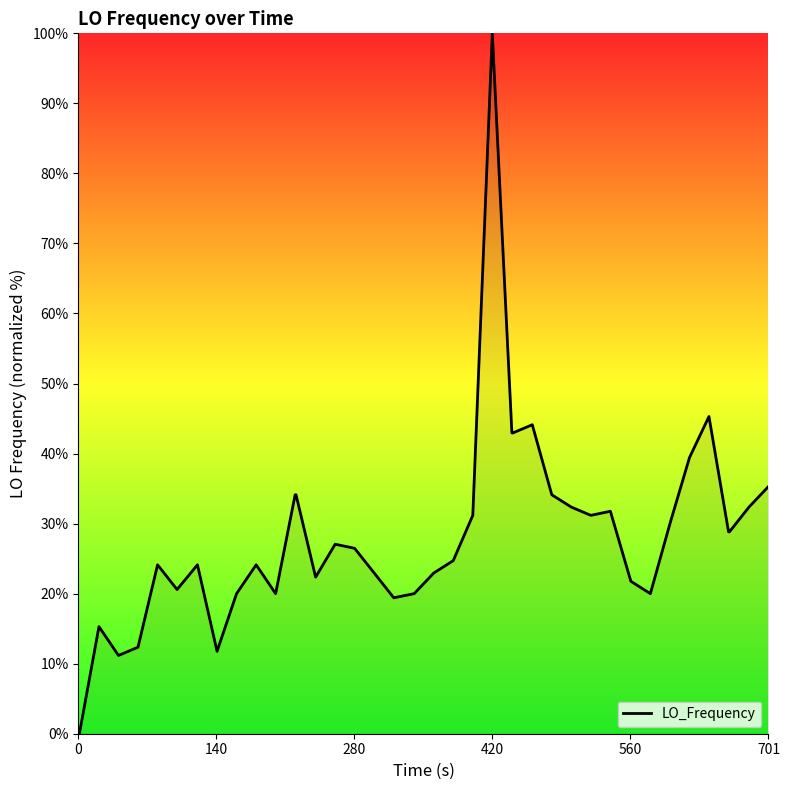

Reading left to right, extract all data points from this chart.

0.0	0.0	15.3	11.2	12.4	24.1	20.6	24.1	11.8	20.0	24.1	20.0	34.1	34.1	22.4	27.1	26.5	22.9	19.4	20.0	22.9	24.7	31.2	100.0	42.9	42.9	44.1	34.1	32.4	31.2	31.8	21.8	20.0	30.0	39.4	45.3	28.8	28.8	32.4	35.3